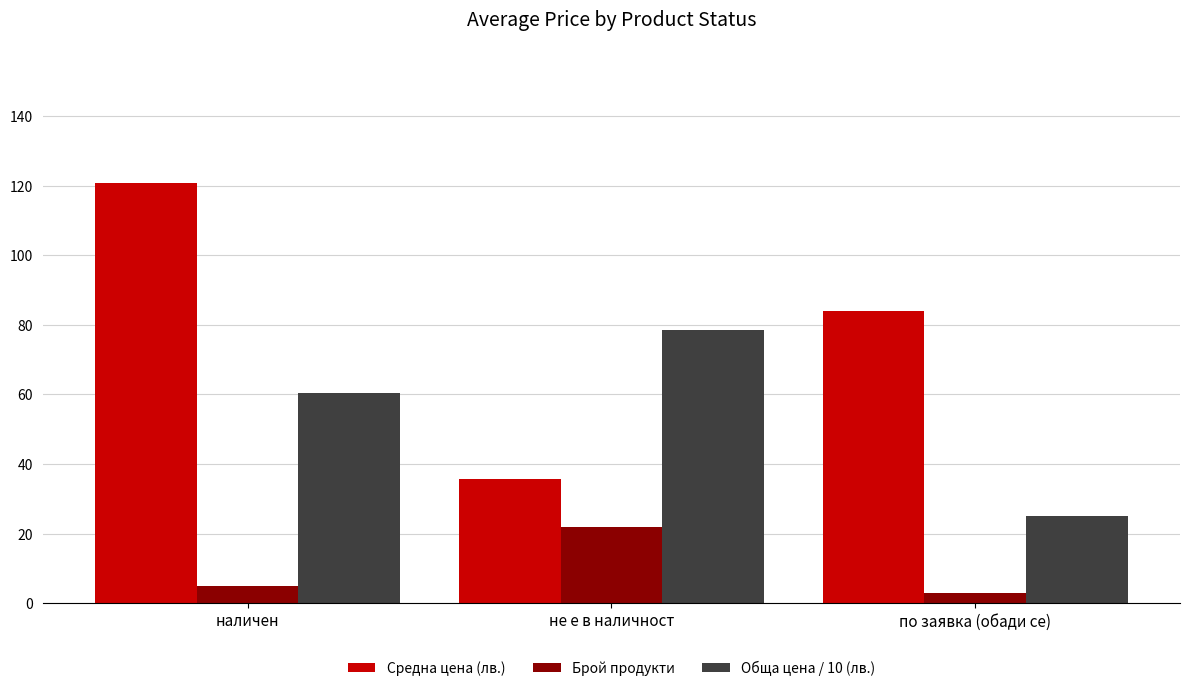

At наличен, list the series in order from largest to smallest.

Средна цена (лв.), Обща цена / 10 (лв.), Брой продукти